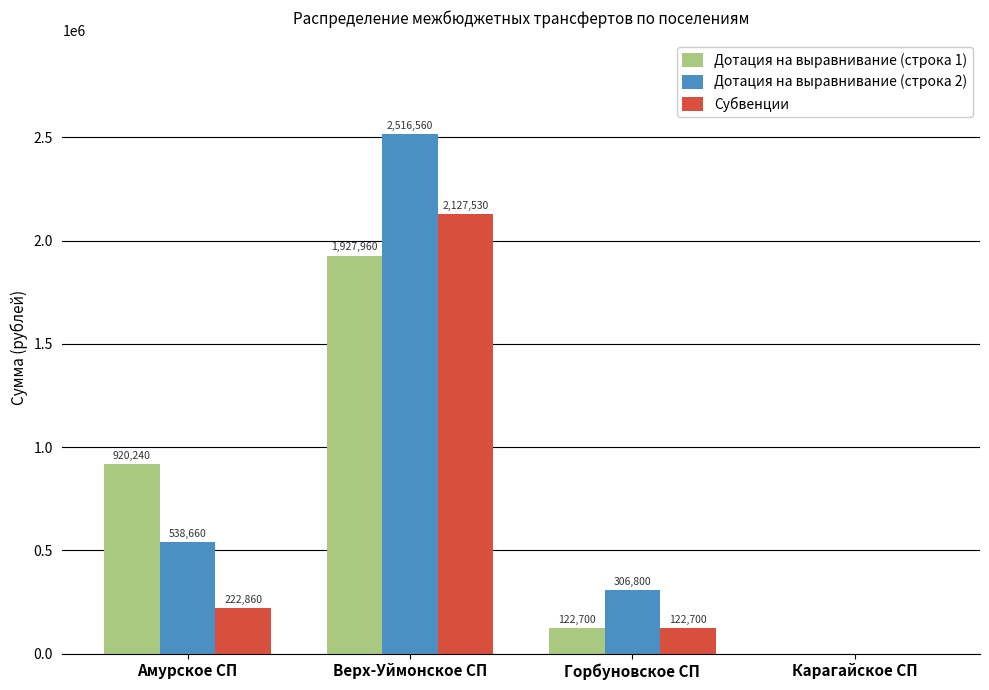

What is the sum of the Субвенции values at Карагайское СП and Верх-Уймонское СП?

2127530